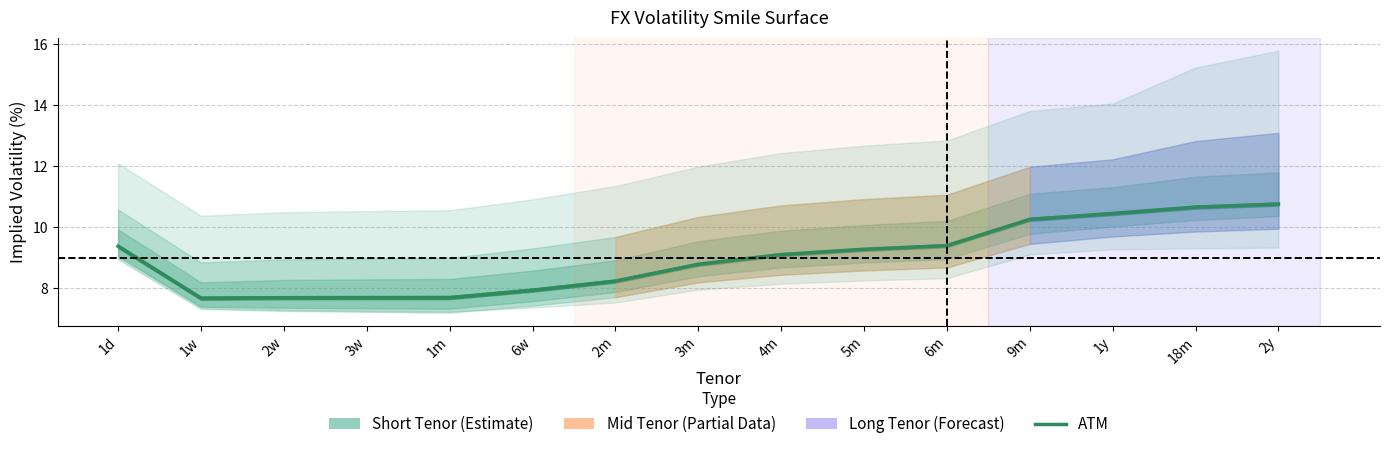

What is the change in value from 6w to 9m?

+2.3